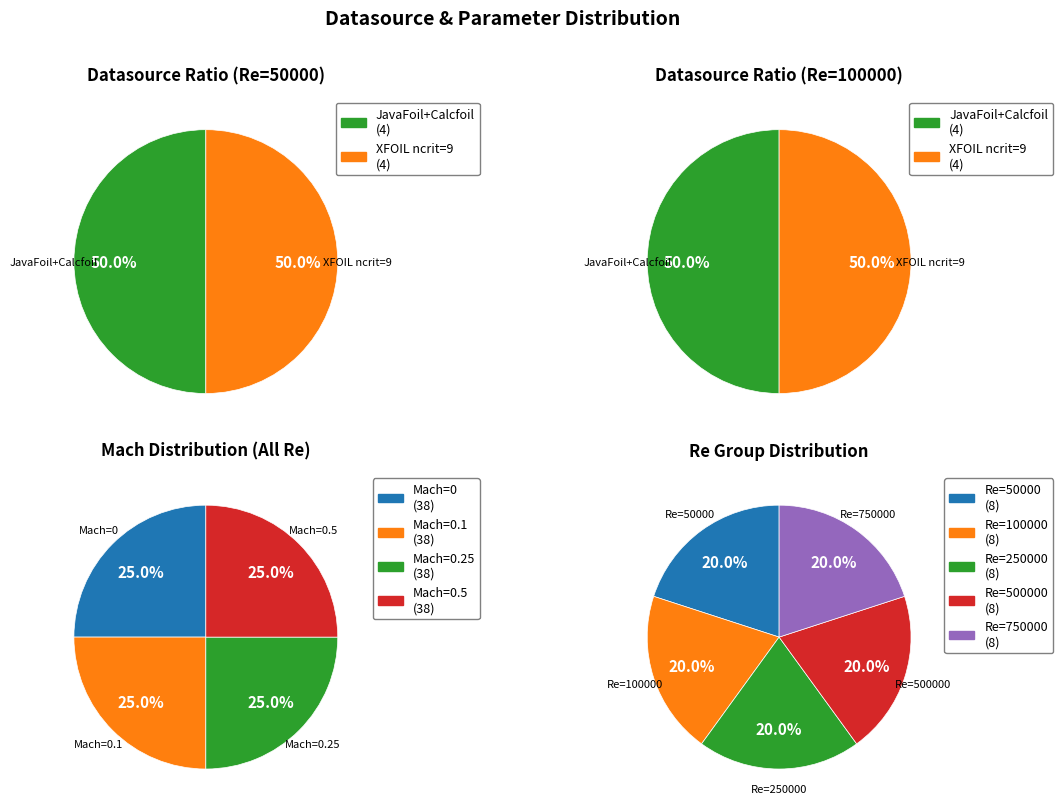

To the nearest percent, what percentage of the pie is 1?

20%